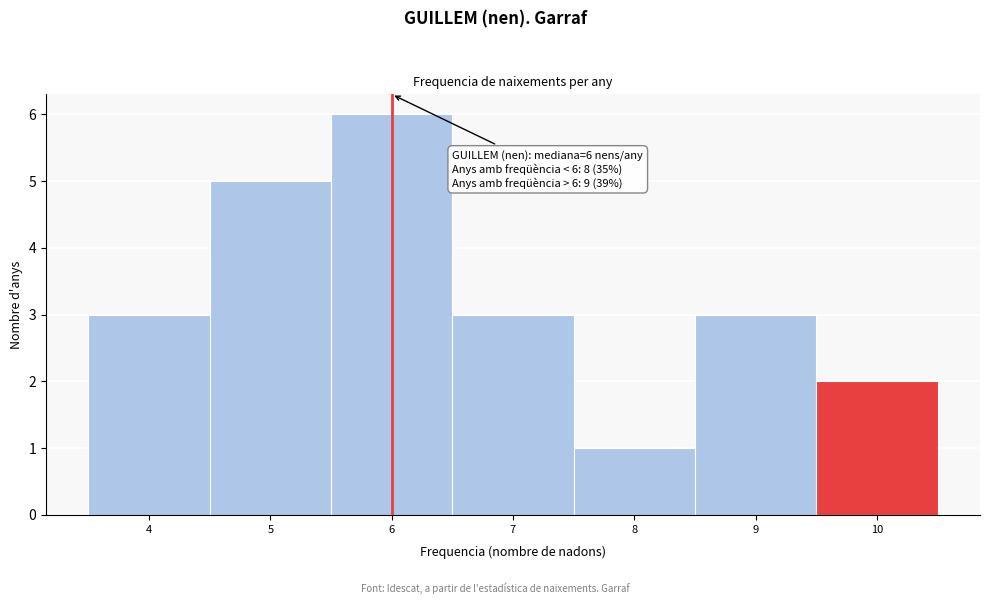

Which range on the x-axis has the tallest bar?

5.5 to 6.5